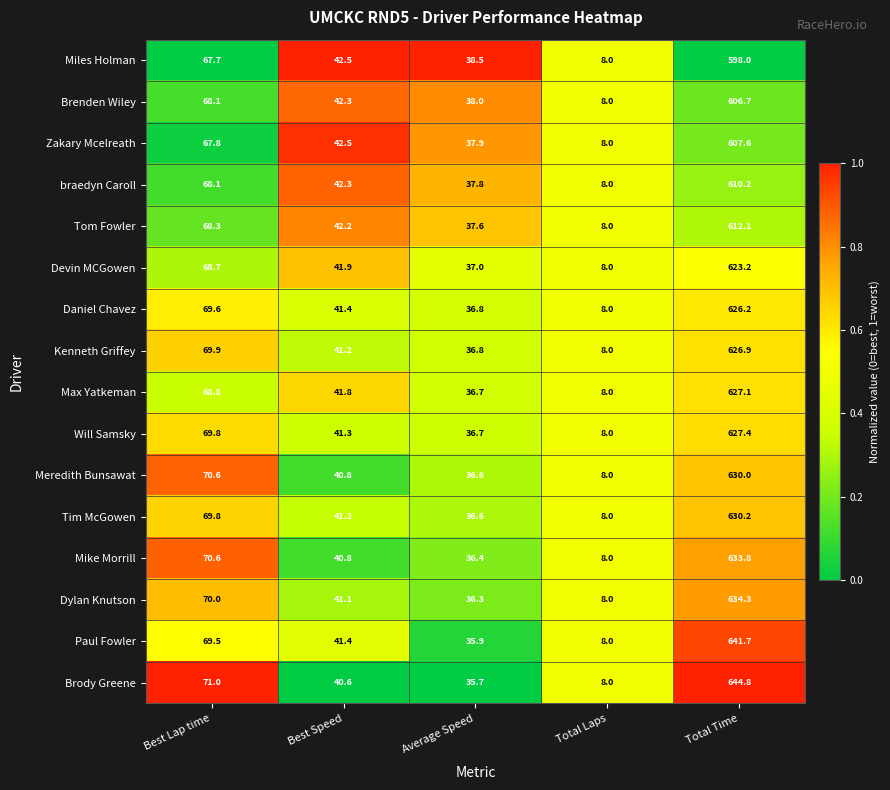

True or false: Tim McGowen has a value of 630.2 at Total Time.

True